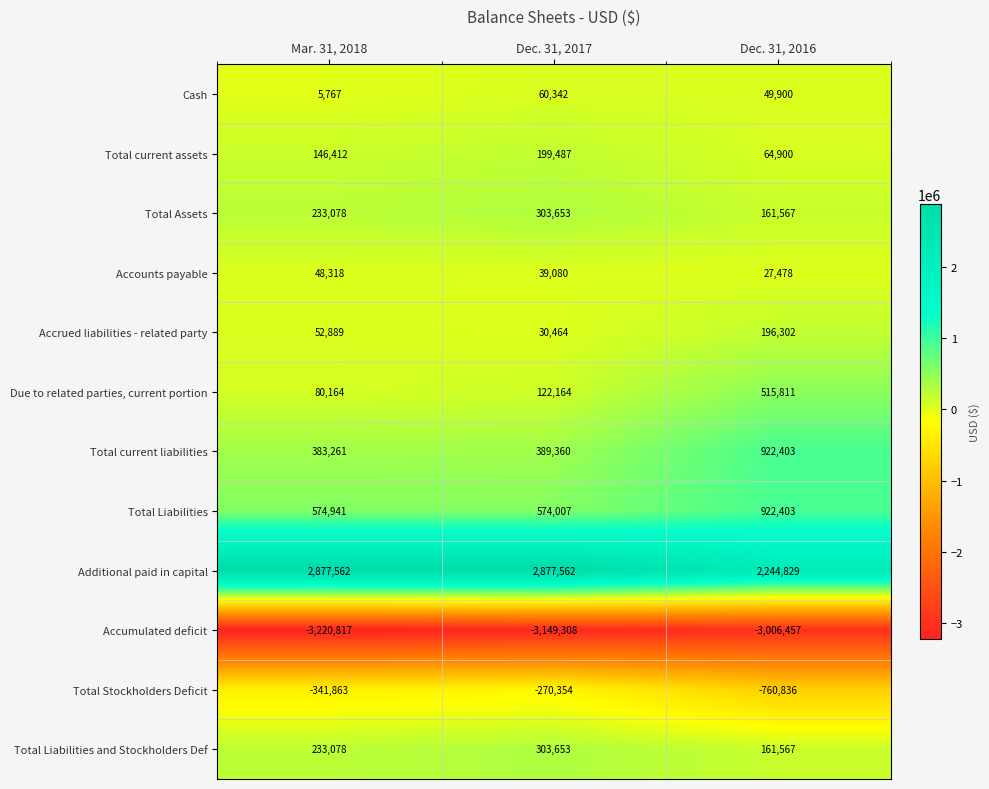

Which series has the widest spread of values?

Additional paid in capital